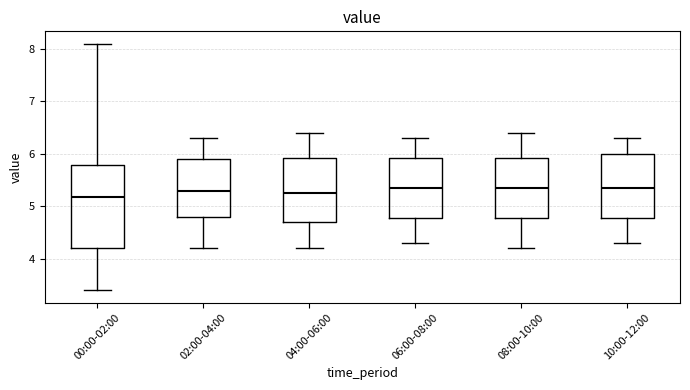

Reading left to right, read every box against the y-axis: the position of its median line, the range the box covers, and the ends of its whiskers. The values are not printed on the chart, so give them approximately, as read against the axis.

00:00-02:00: median 5.2, box 4.2 to 5.8, whiskers 3.4 to 8.1
02:00-04:00: median 5.3, box 4.8 to 5.9, whiskers 4.2 to 6.3
04:00-06:00: median 5.3, box 4.7 to 5.9, whiskers 4.2 to 6.4
06:00-08:00: median 5.4, box 4.8 to 5.9, whiskers 4.3 to 6.3
08:00-10:00: median 5.4, box 4.8 to 5.9, whiskers 4.2 to 6.4
10:00-12:00: median 5.4, box 4.8 to 6.0, whiskers 4.3 to 6.3